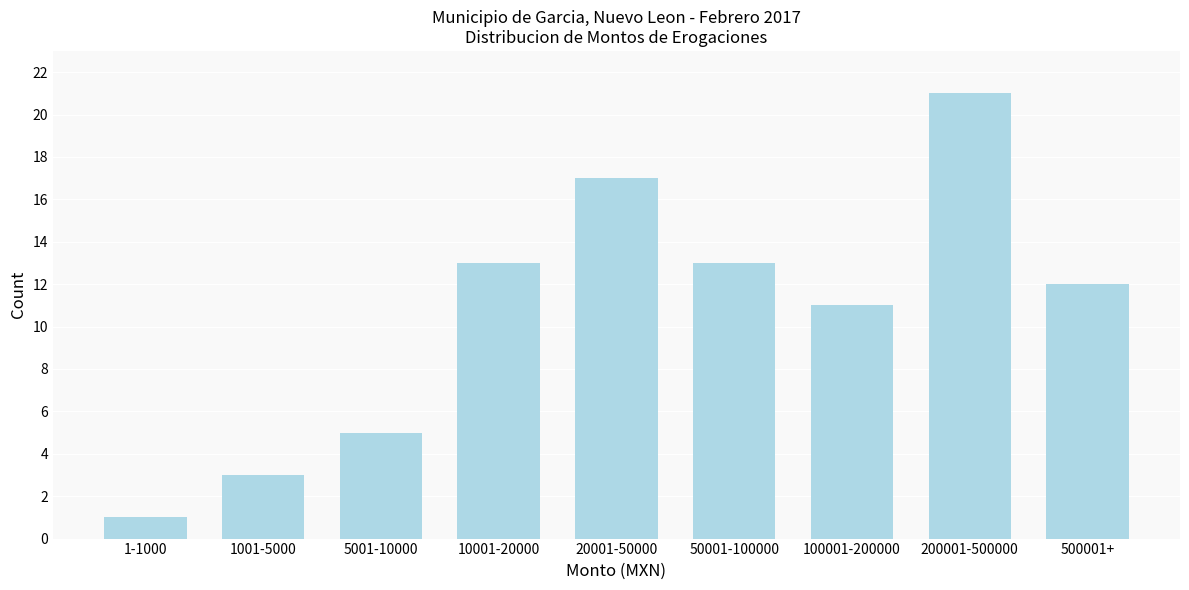

Reading left to right, what are all the values shown in this chart?

1	3	5	13	17	13	11	21	12